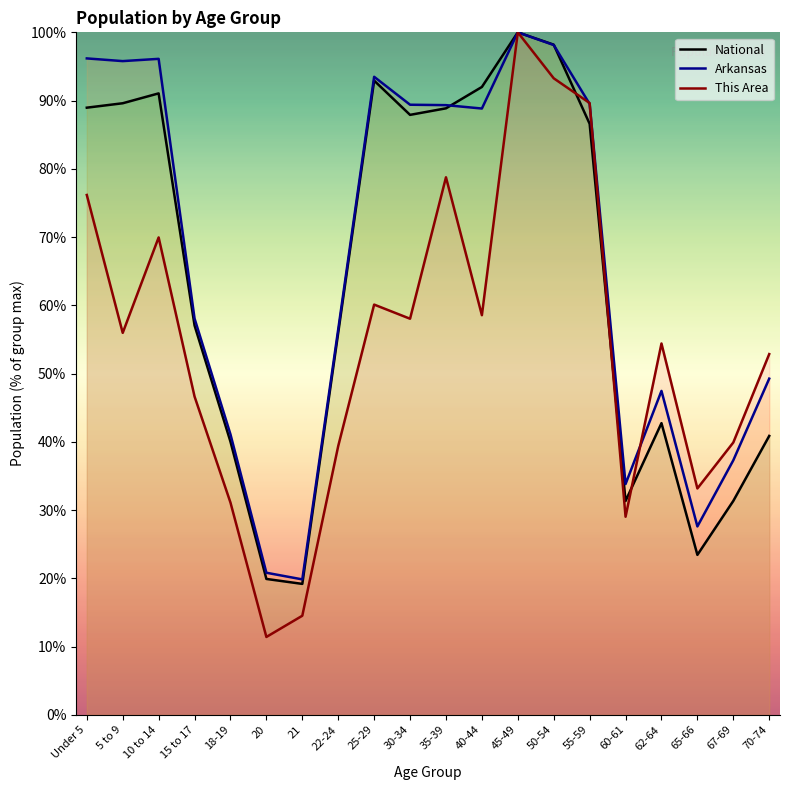

Which has a higher value, Under 5 or 21?

Under 5